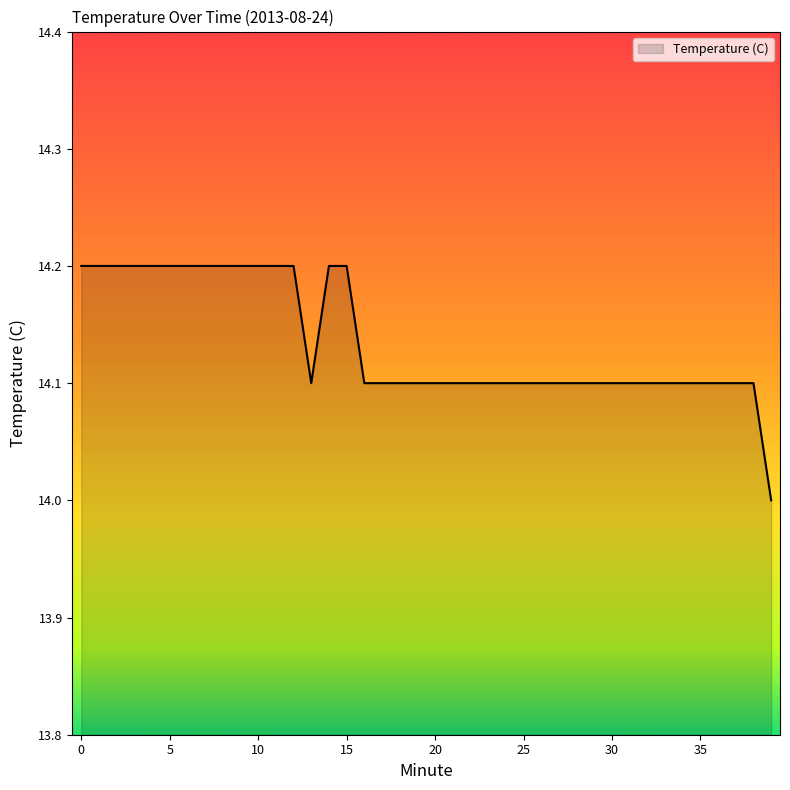

What is the maximum value shown in the chart?

14.2